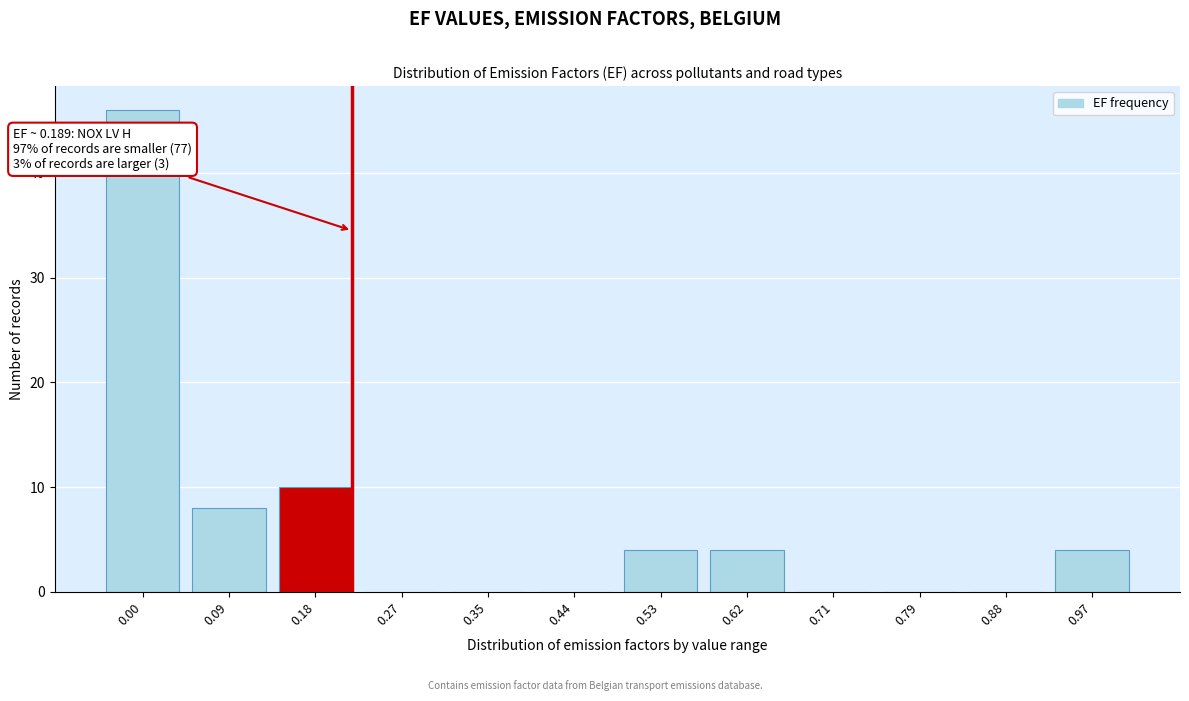

Reading left to right, extract all data points from this chart.

0.00=46	0.09=8	0.18=10	0.27=0	0.35=0	0.44=0	0.53=4	0.62=4	0.71=0	0.79=0	0.88=0	0.97=4